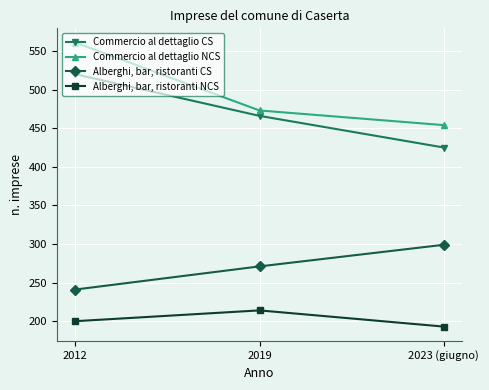

The Alberghi, bar, ristoranti NCS series shows 358 at 2012. True or false?

False